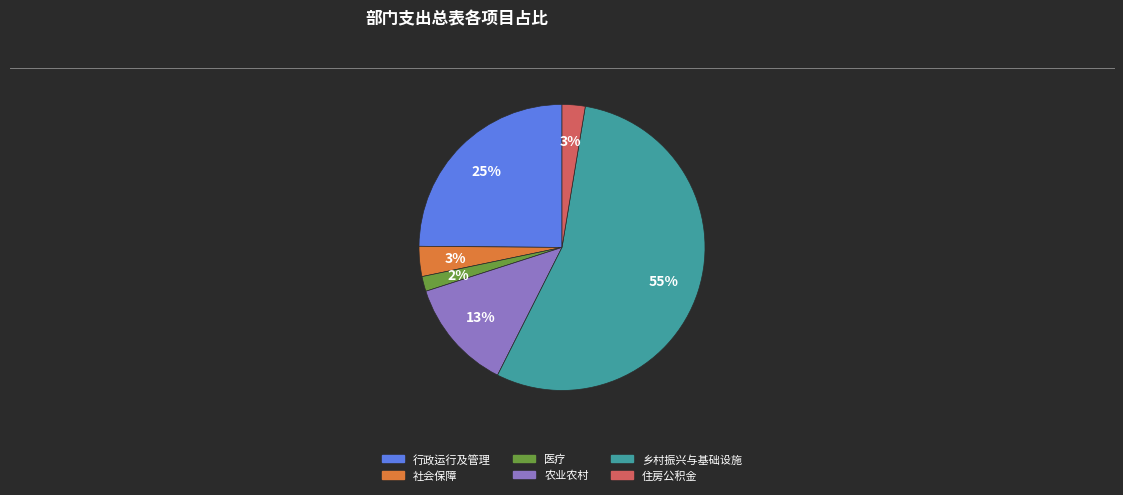

Is there any slice that represents more than half of the pie?

Yes